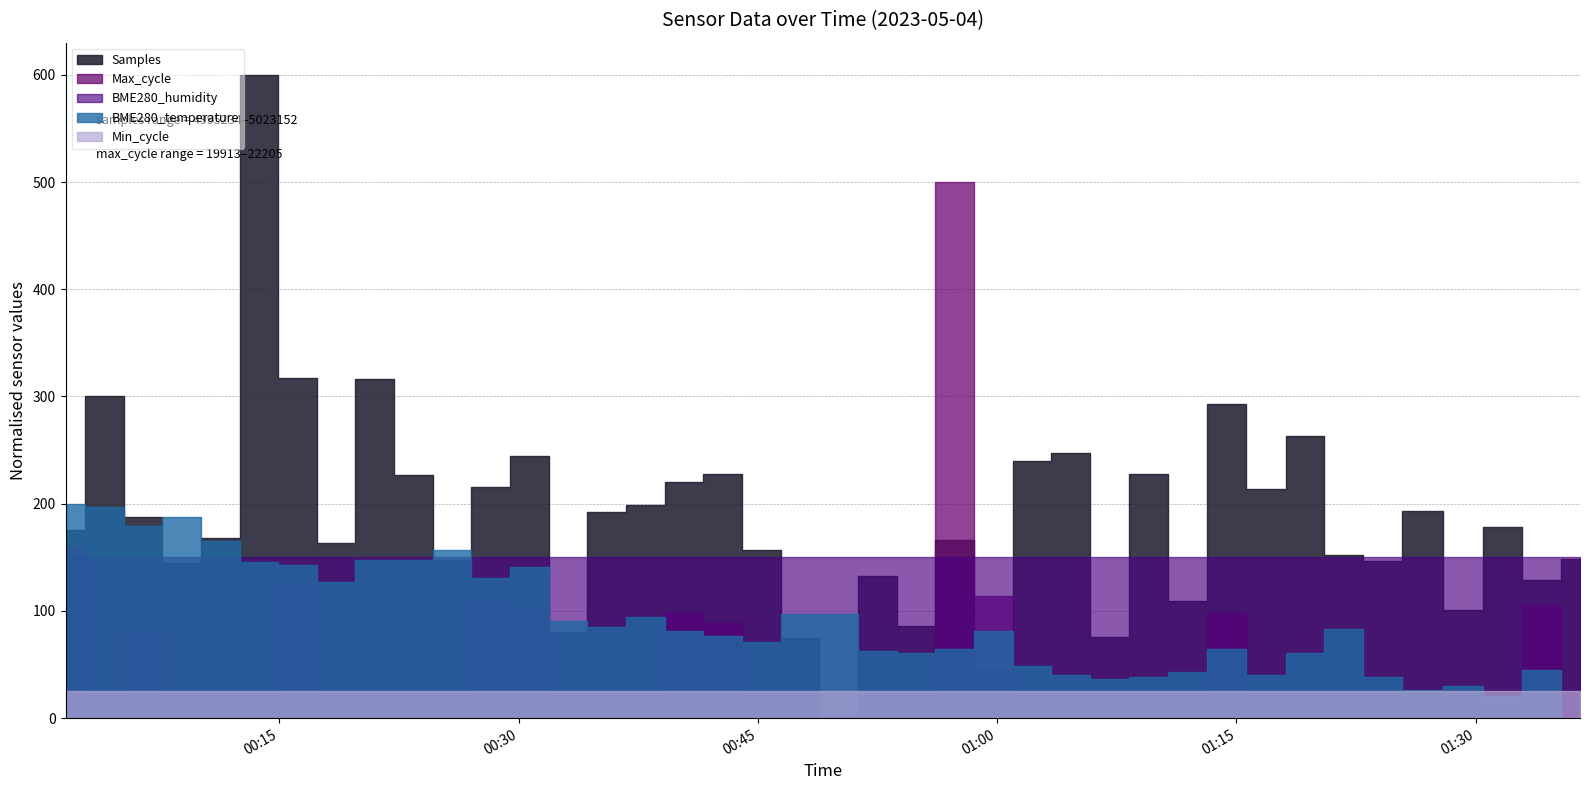

Which series has the largest range (max minus min)?

Samples